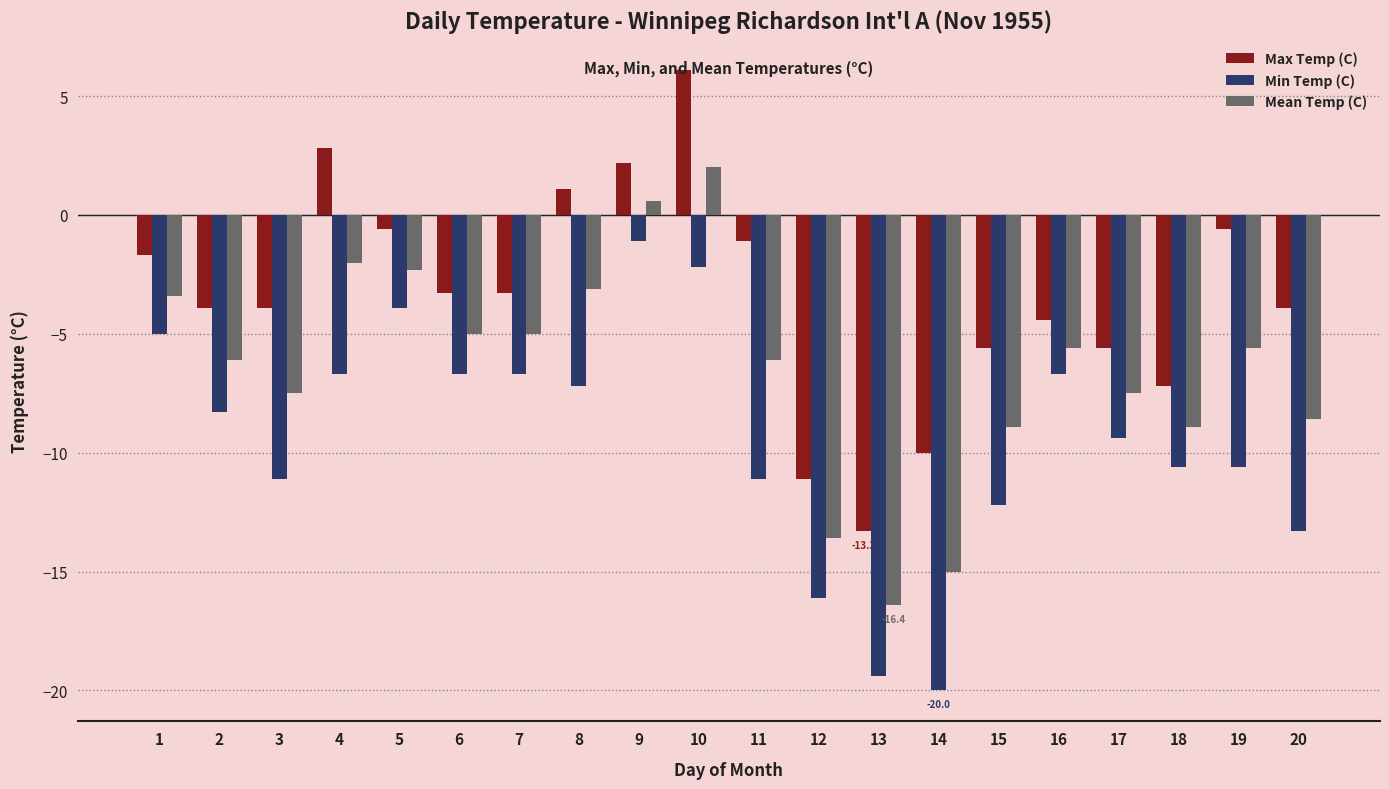

What value does the Mean Temp (C) series have at 4?

-2.0